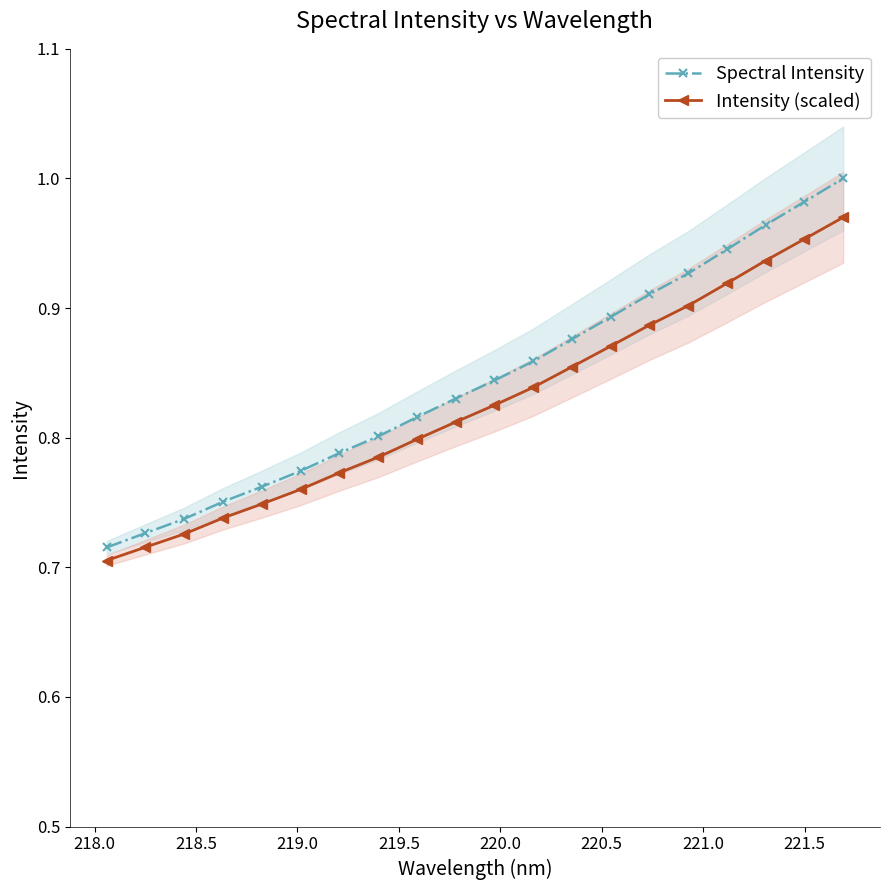

List the series in order of their peak value, lowest first.

Intensity (scaled), Spectral Intensity